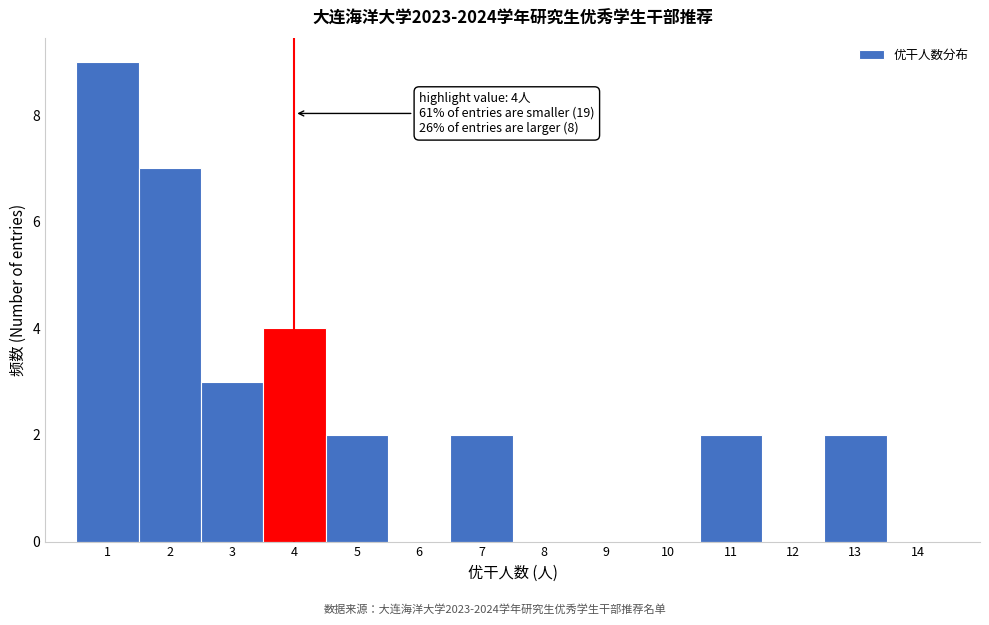

Over which range of the x-axis is the bar tallest?

0.5 to 1.5